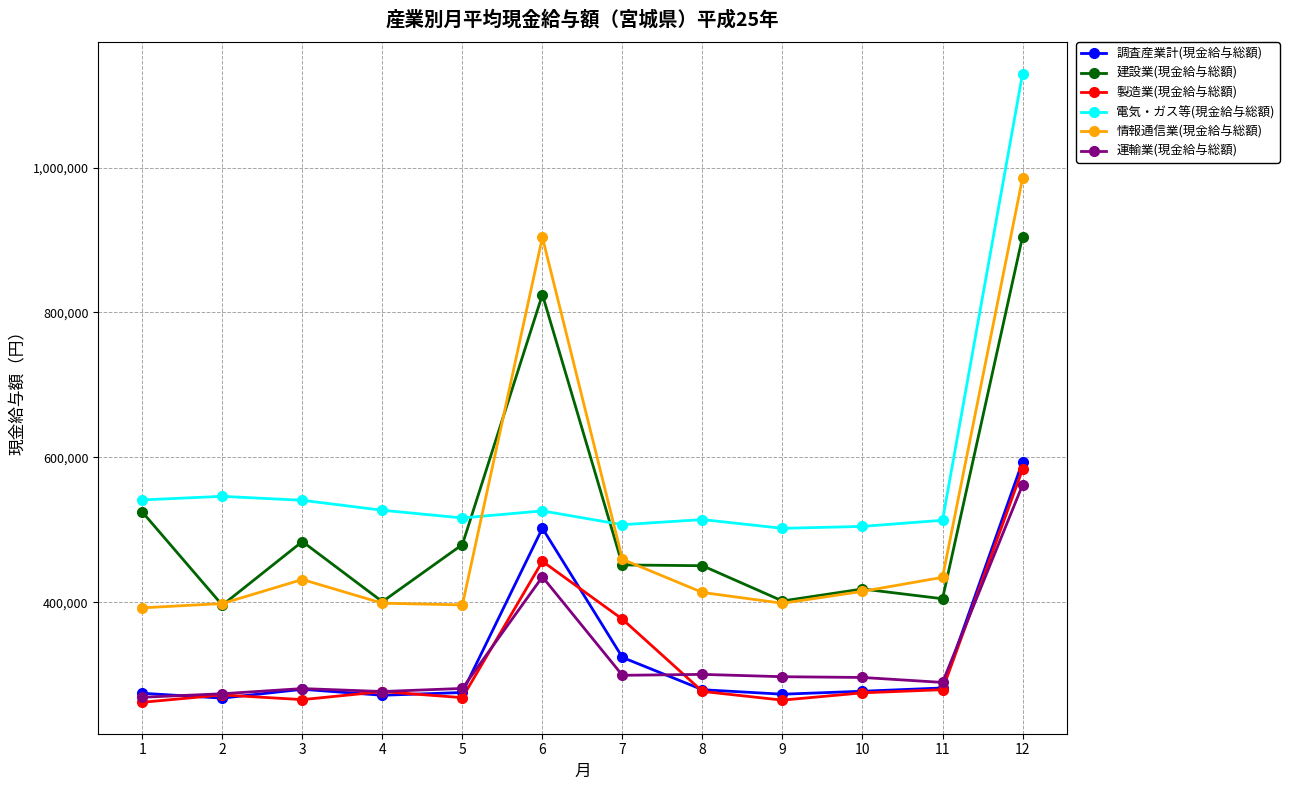

What is the minimum value shown in the chart?

262025